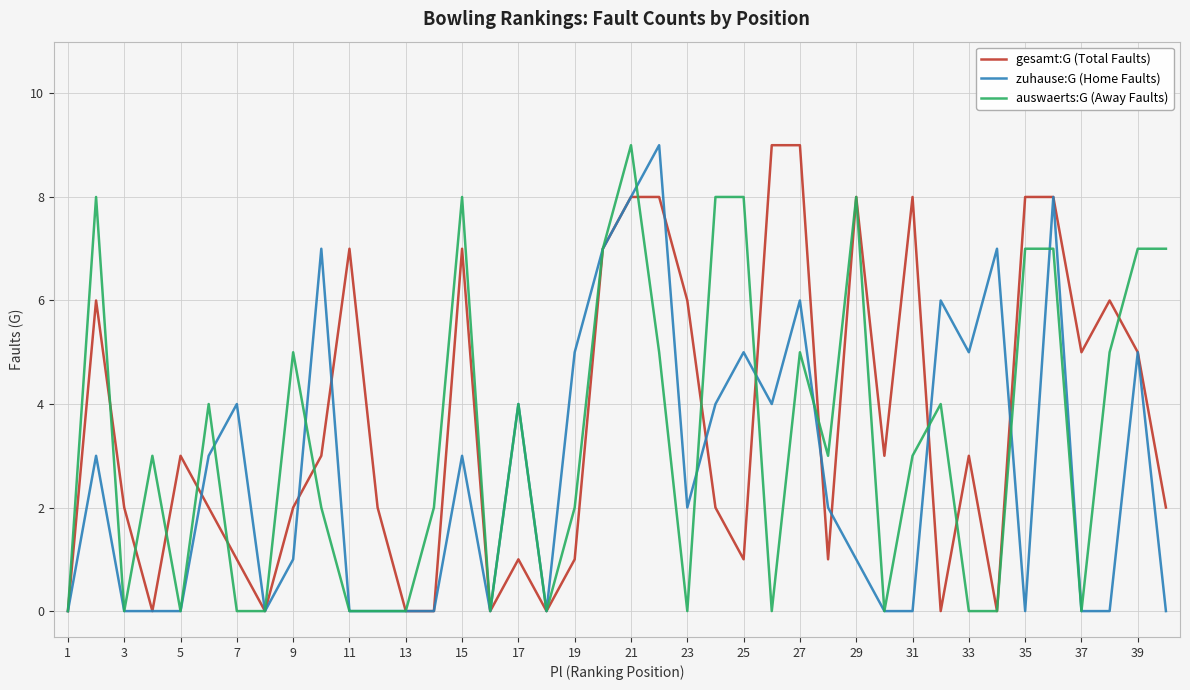

Reading left to right, extract all data points from this chart.

gesamt:G (Total Faults): 0	6	2	0	3	2	1	0	2	3	7	2	0	0	7	0	1	0	1	7	8	8	6	2	1	9	9	1	8	3	8	0	3	0	8	8	5	6	5	2
zuhause:G (Home Faults): 0	3	0	0	0	3	4	0	1	7	0	0	0	0	3	0	4	0	5	7	8	9	2	4	5	4	6	2	1	0	0	6	5	7	0	8	0	0	5	0
auswaerts:G (Away Faults): 0	8	0	3	0	4	0	0	5	2	0	0	0	2	8	0	4	0	2	7	9	5	0	8	8	0	5	3	8	0	3	4	0	0	7	7	0	5	7	7